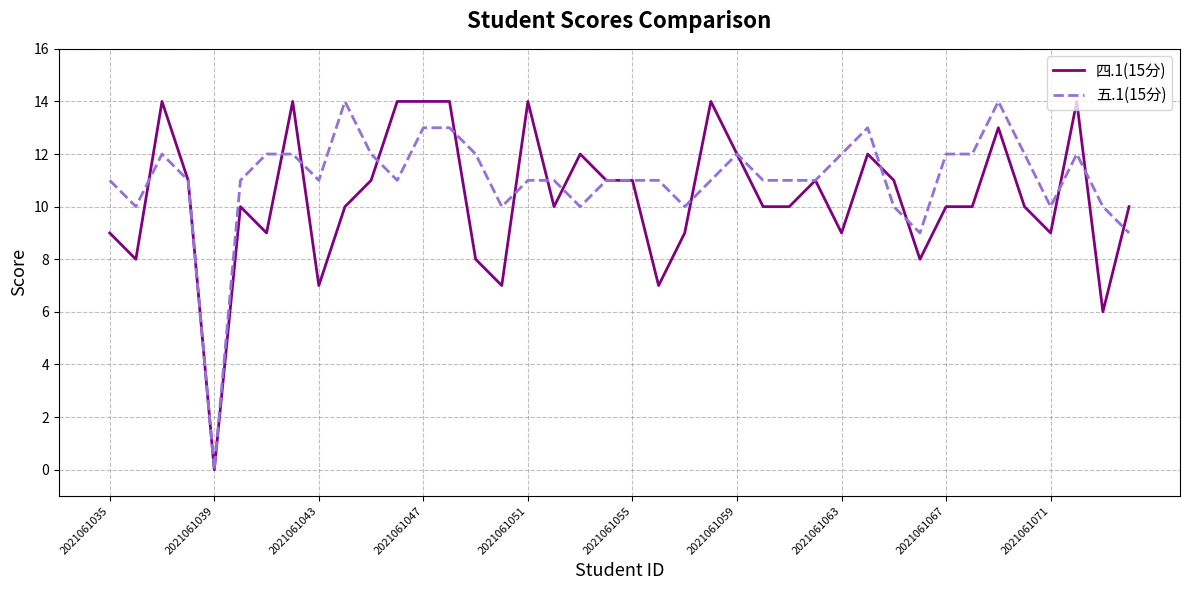

List the series in order of their overall mean, highest first.

五.1(15分), 四.1(15分)